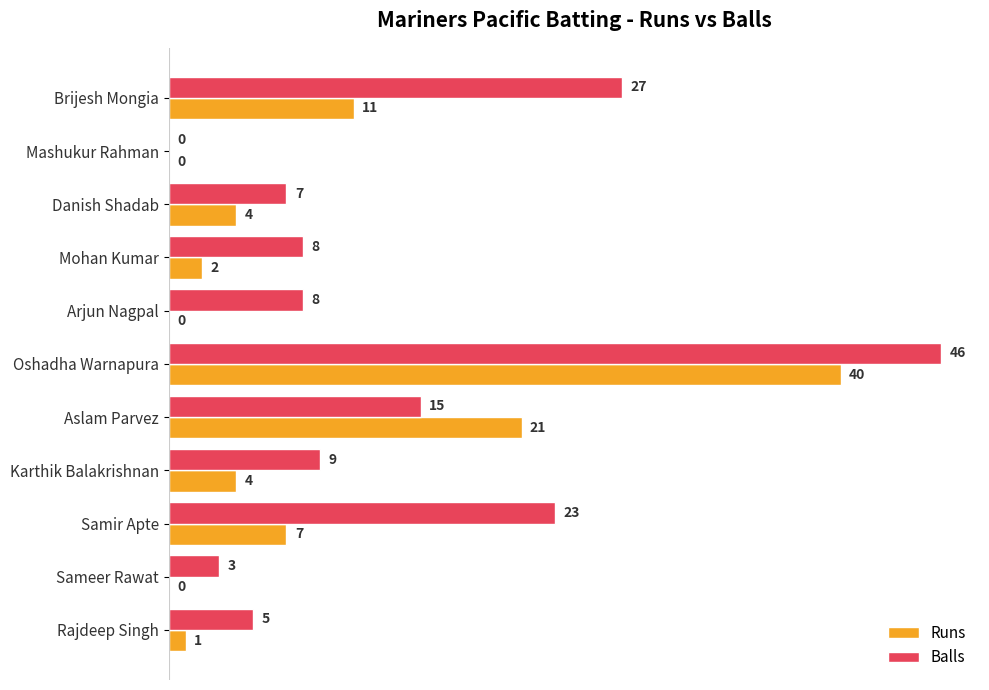

Is the value of Runs at Karthik Balakrishnan greater than the value of Balls at Samir Apte?

No